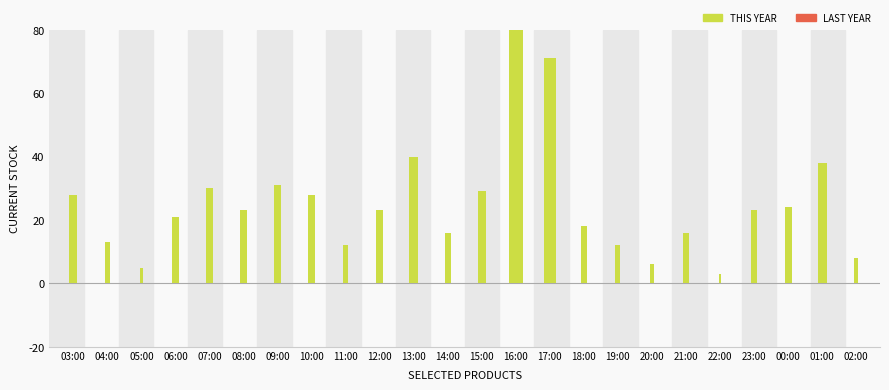

What is the average value?

25